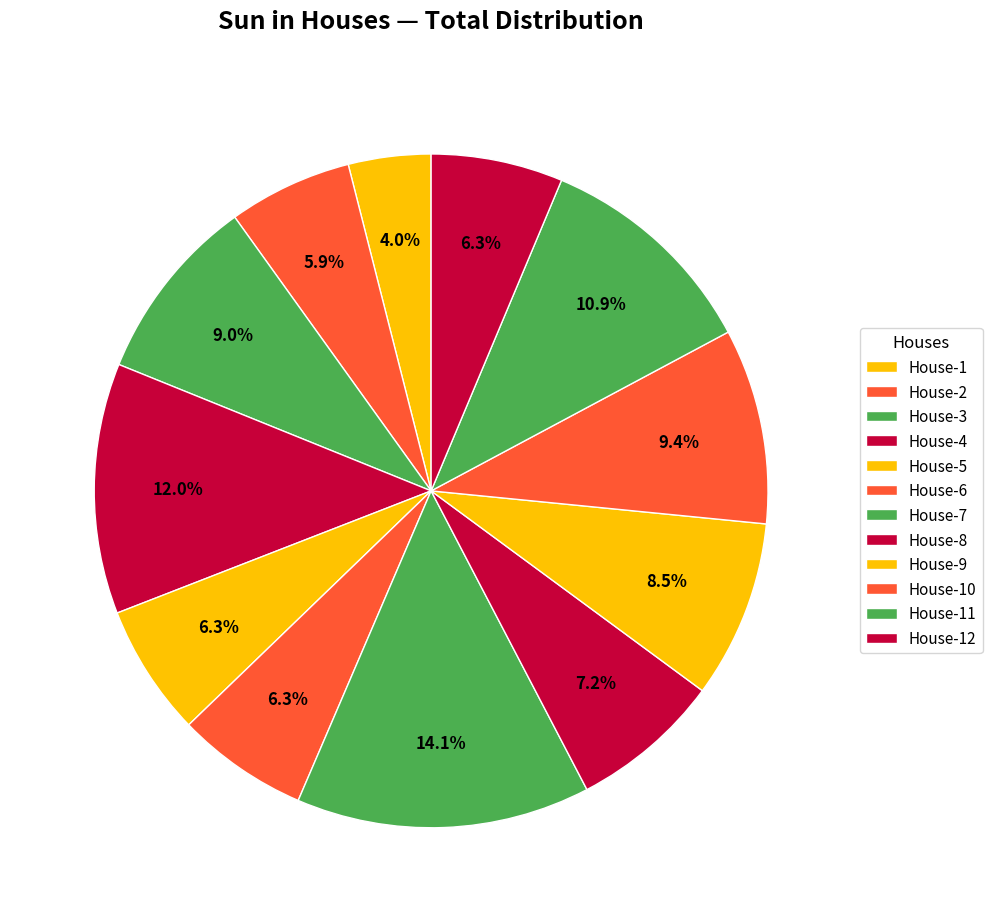

Between House-1 and House-2, which is larger?

House-2